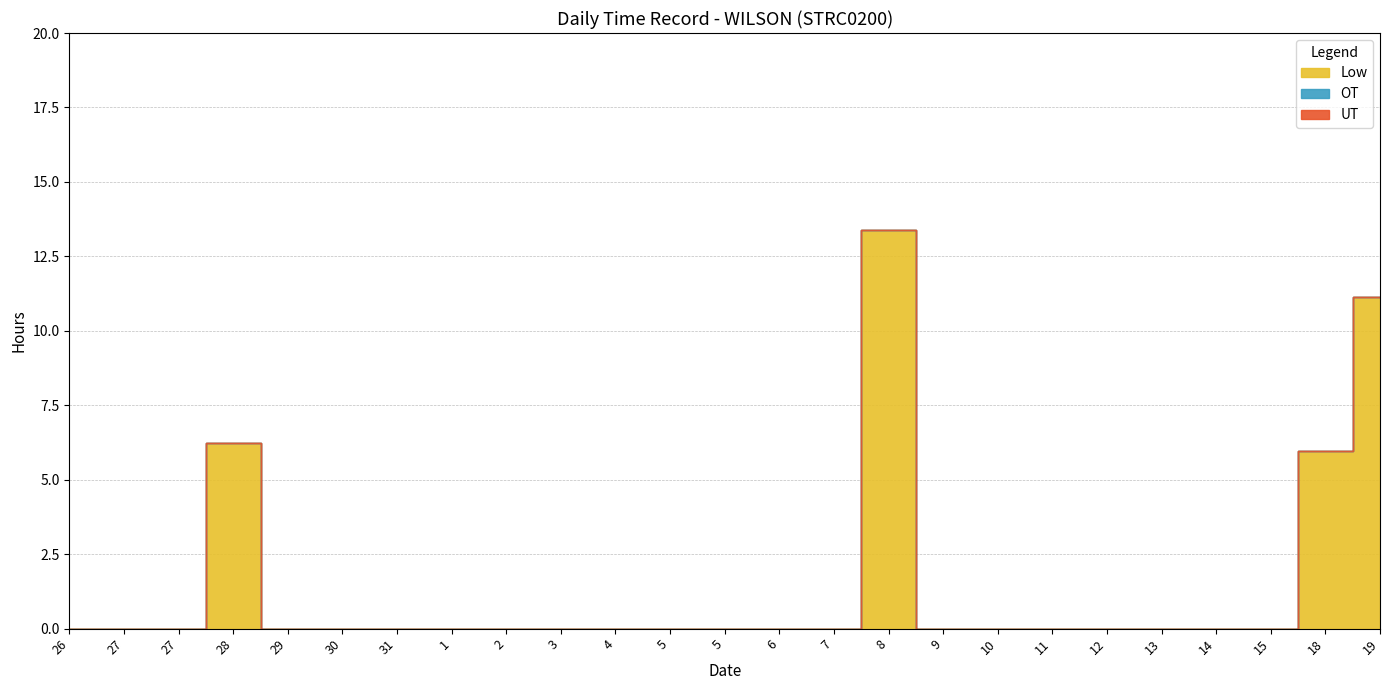

Reading left to right, what are all the values shown in this chart?

Low: 0.0	0.0	0.0	6.2	0.0	0.0	0.0	0.0	0.0	0.0	0.0	0.0	0.0	0.0	0.0	13.4	0.0	0.0	0.0	0.0	0.0	0.0	0.0	6.0	11.1
OT: 0.0	0.0	0.0	0.0	0.0	0.0	0.0	0.0	0.0	0.0	0.0	0.0	0.0	0.0	0.0	0.0	0.0	0.0	0.0	0.0	0.0	0.0	0.0	0.0	0.0
UT: 0.0	0.0	0.0	0.0	0.0	0.0	0.0	0.0	0.0	0.0	0.0	0.0	0.0	0.0	0.0	0.0	0.0	0.0	0.0	0.0	0.0	0.0	0.0	0.0	0.0